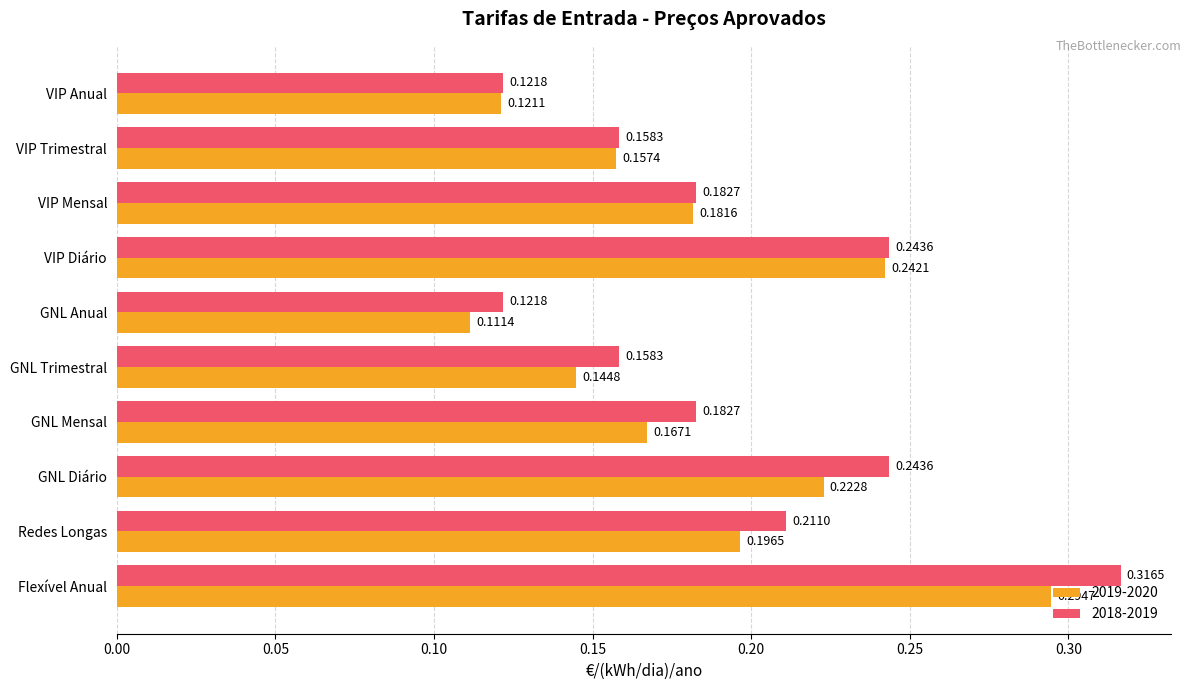

At which category does the chart reach its peak across all series?

Flexível Anual